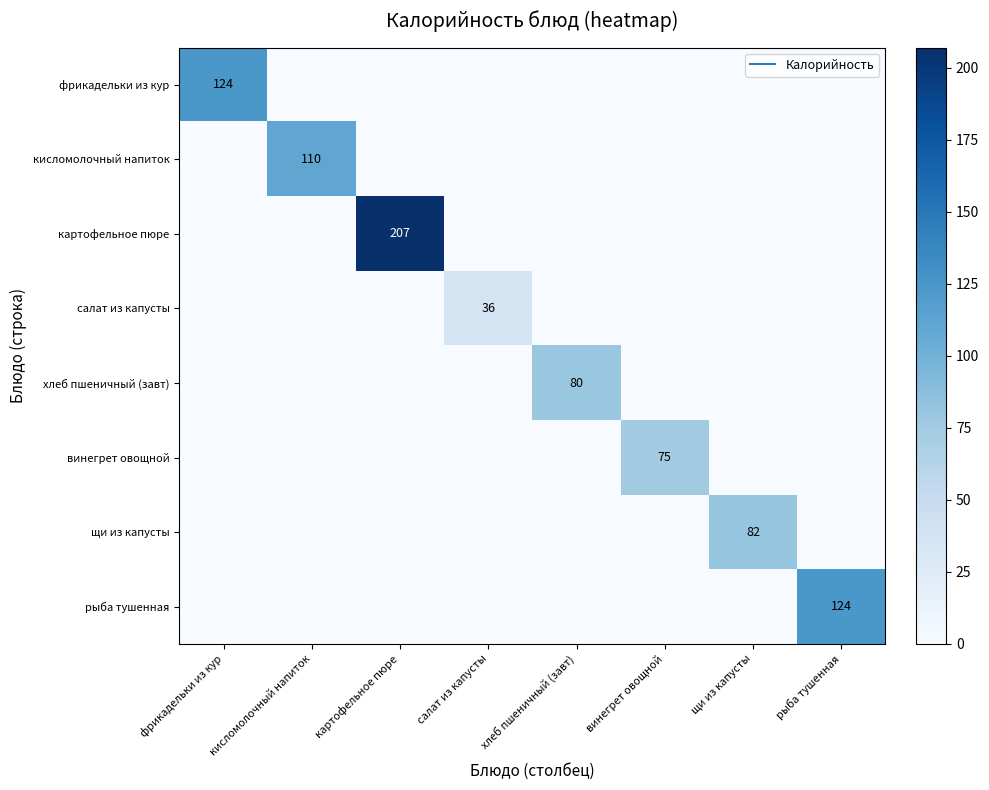

Is it true that хлеб пшеничный (завт) equals -28 at фрикадельки из кур?

False